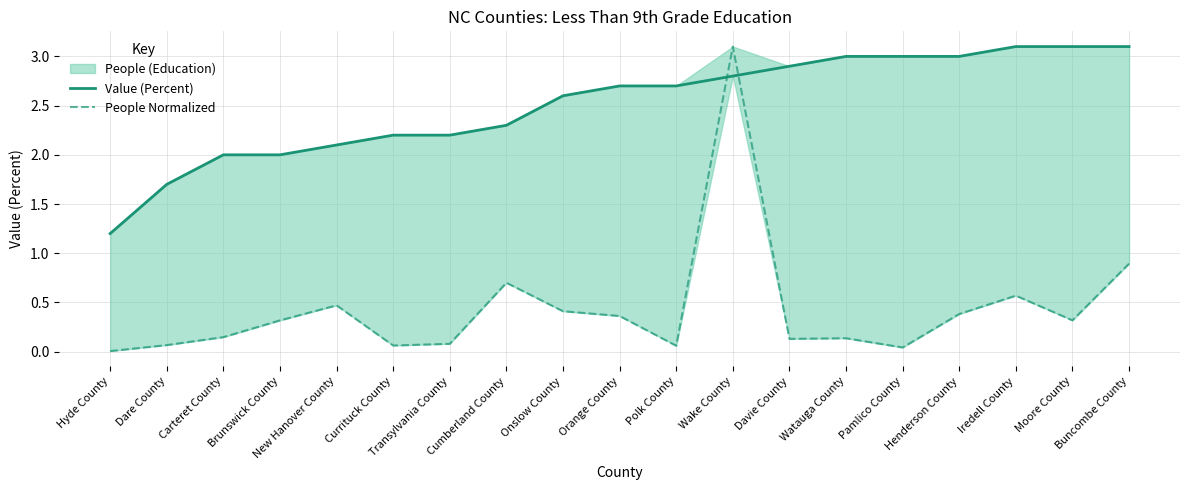

At which category is the sum across all series the highest?

Wake County